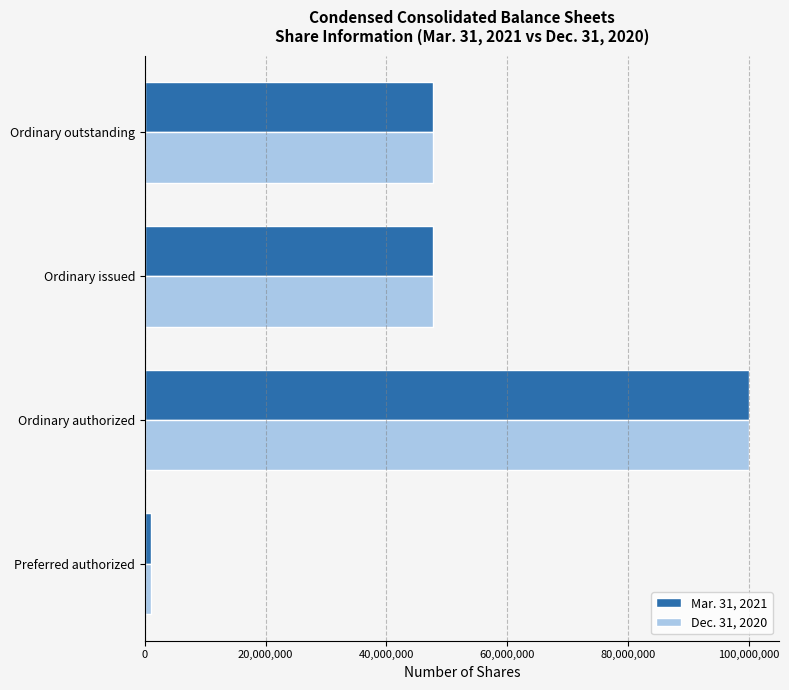

Is it true that Dec. 31, 2020 equals 24456073 at Ordinary issued?

False